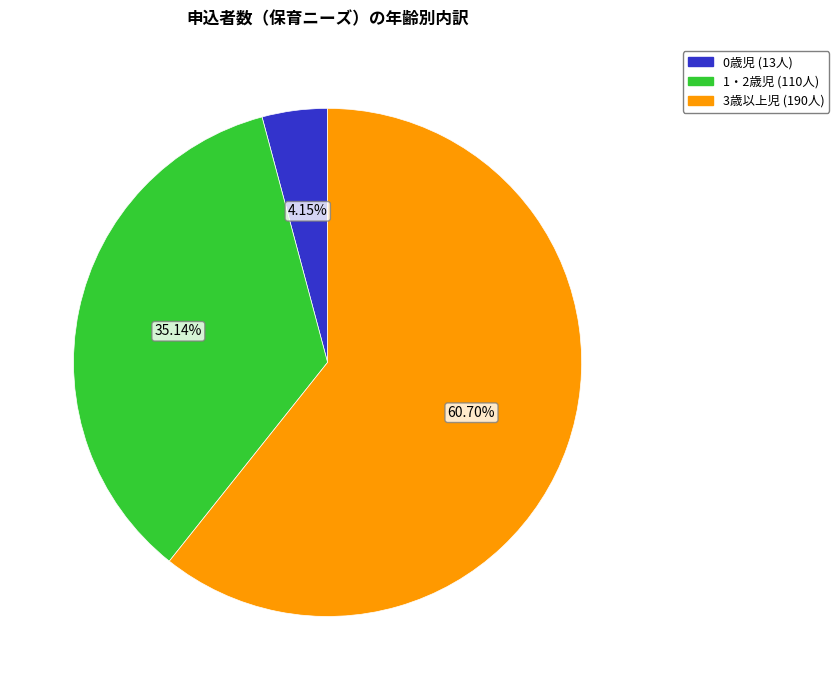

What is the largest slice in the pie chart?

3歳以上児